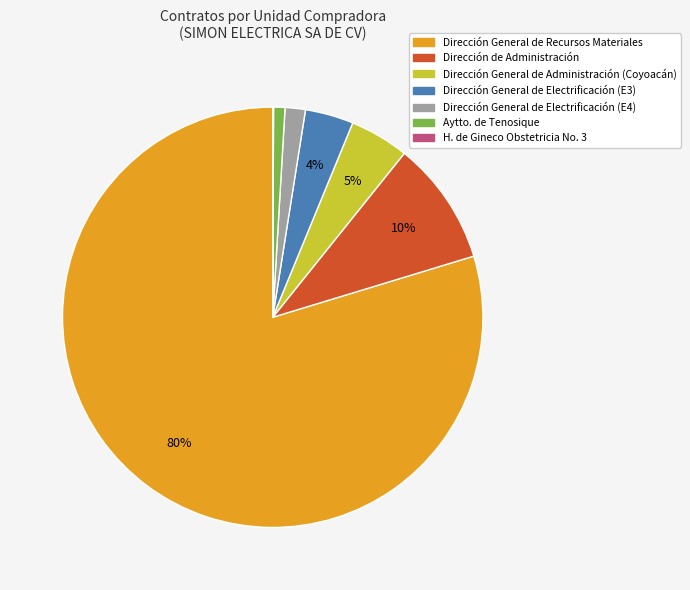

To the nearest percent, what is the average slice percentage?

14%